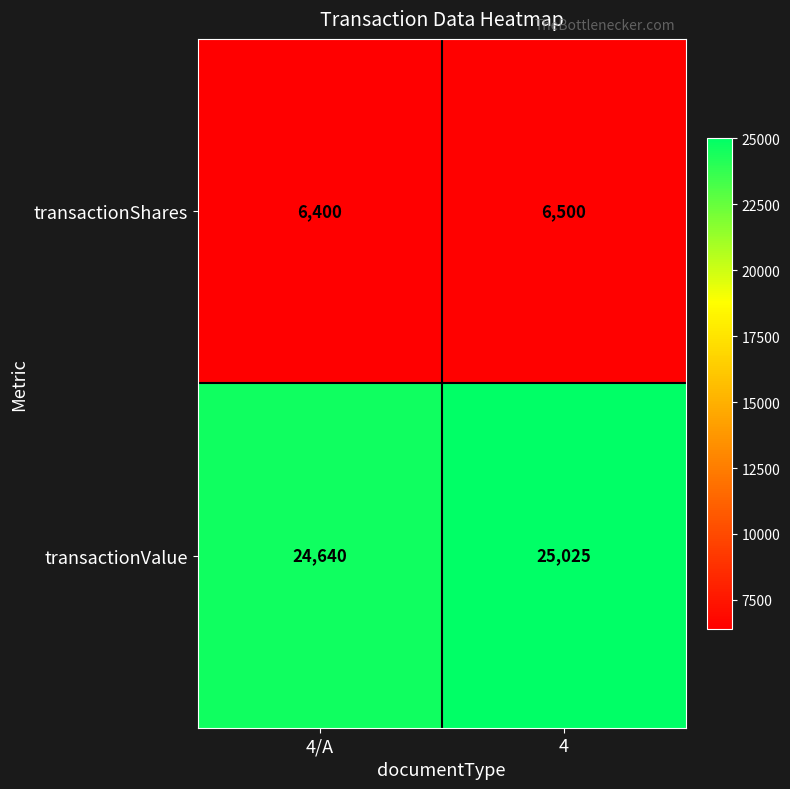

Rank the series by their maximum value, from highest to lowest.

transactionValue, transactionShares